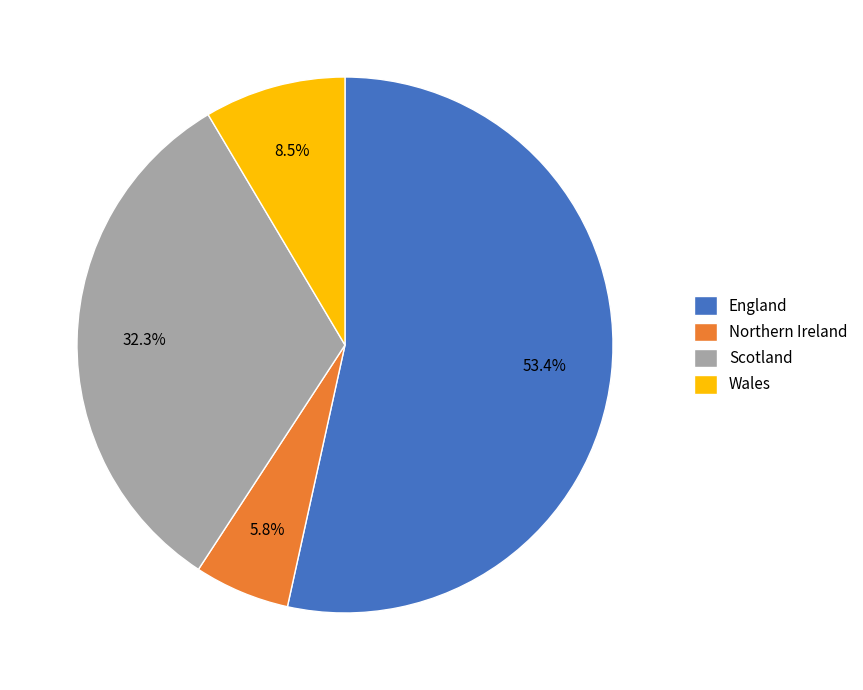

What is the largest slice in the pie chart?

England